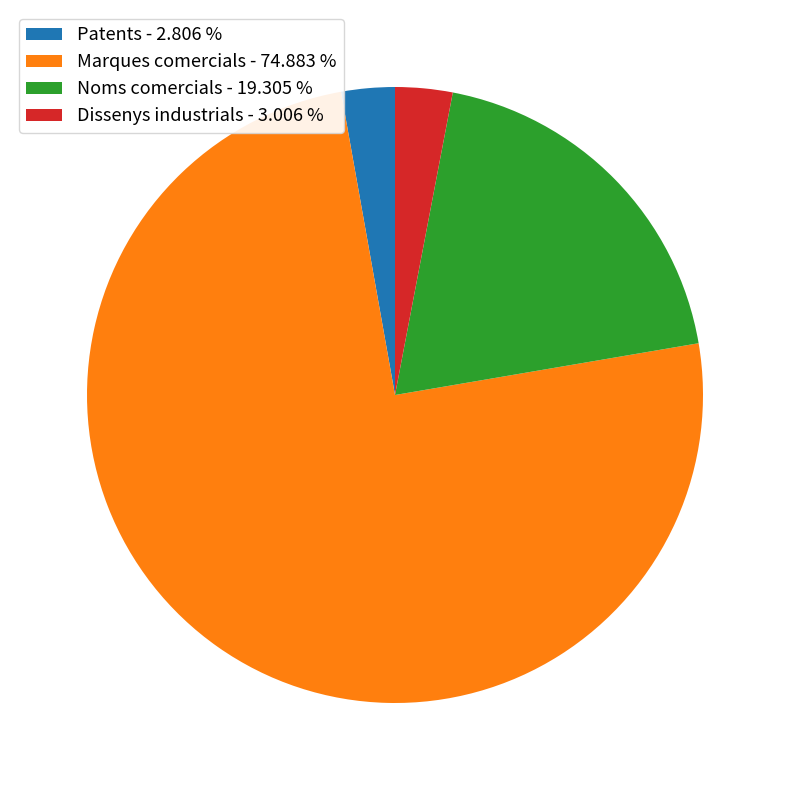

Does Marques comercials - 74.883 % account for over 50% of the chart?

Yes